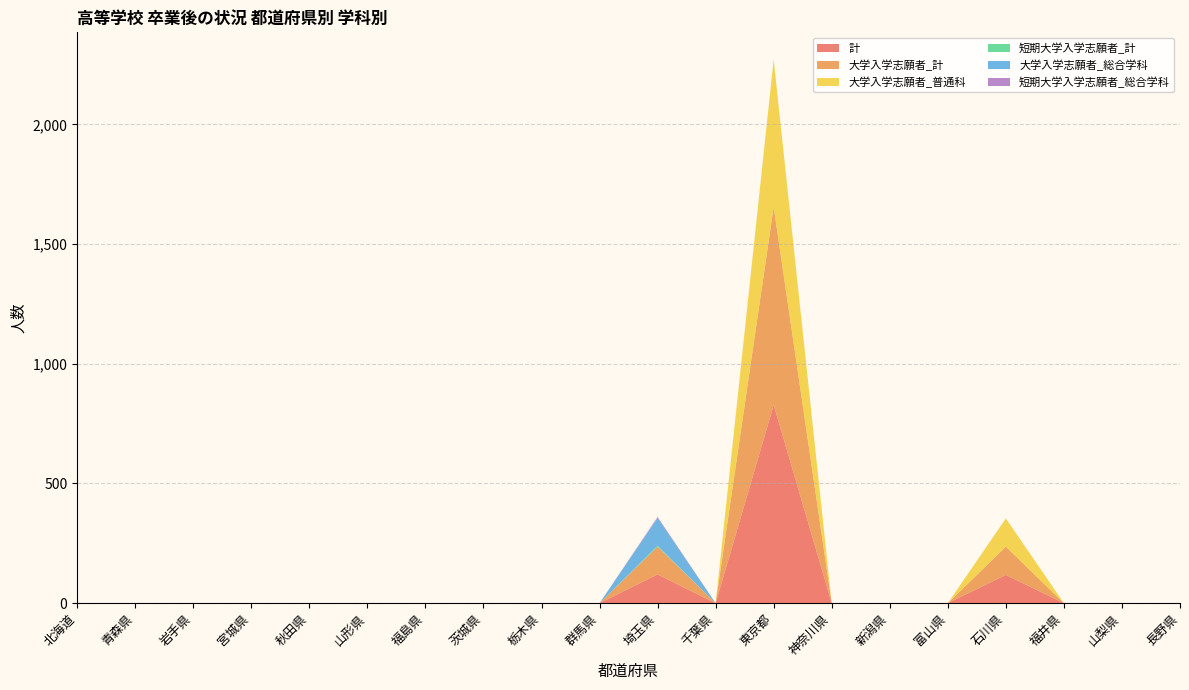

Reading left to right, transcribe all the data shown in this chart.

計: 北海道=0	青森県=0	岩手県=0	宮城県=0	秋田県=0	山形県=0	福島県=0	茨城県=0	栃木県=0	群馬県=0	埼玉県=120	千葉県=0	東京都=828	神奈川県=0	新潟県=0	富山県=0	石川県=118	福井県=0	山梨県=0	長野県=0
大学入学志願者_計: 北海道=0	青森県=0	岩手県=0	宮城県=0	秋田県=0	山形県=0	福島県=0	茨城県=0	栃木県=0	群馬県=0	埼玉県=116	千葉県=0	東京都=827	神奈川県=0	新潟県=0	富山県=0	石川県=118	福井県=0	山梨県=0	長野県=0
大学入学志願者_普通科: 北海道=0	青森県=0	岩手県=0	宮城県=0	秋田県=0	山形県=0	福島県=0	茨城県=0	栃木県=0	群馬県=0	埼玉県=0	千葉県=0	東京都=615	神奈川県=0	新潟県=0	富山県=0	石川県=118	福井県=0	山梨県=0	長野県=0
短期大学入学志願者_計: 北海道=0	青森県=0	岩手県=0	宮城県=0	秋田県=0	山形県=0	福島県=0	茨城県=0	栃木県=0	群馬県=0	埼玉県=4	千葉県=0	東京都=1	神奈川県=0	新潟県=0	富山県=0	石川県=0	福井県=0	山梨県=0	長野県=0
大学入学志願者_総合学科: 北海道=0	青森県=0	岩手県=0	宮城県=0	秋田県=0	山形県=0	福島県=0	茨城県=0	栃木県=0	群馬県=0	埼玉県=116	千葉県=0	東京都=0	神奈川県=0	新潟県=0	富山県=0	石川県=0	福井県=0	山梨県=0	長野県=0
短期大学入学志願者_総合学科: 北海道=0	青森県=0	岩手県=0	宮城県=0	秋田県=0	山形県=0	福島県=0	茨城県=0	栃木県=0	群馬県=0	埼玉県=4	千葉県=0	東京都=0	神奈川県=0	新潟県=0	富山県=0	石川県=0	福井県=0	山梨県=0	長野県=0